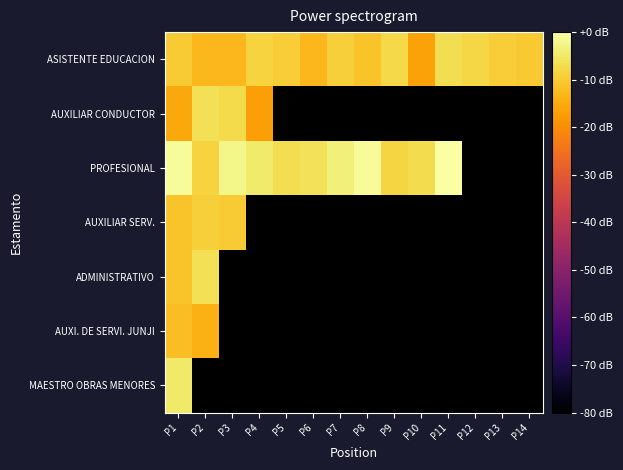

What is the sum of all ASISTENTE EDUCACION values?

-146.1